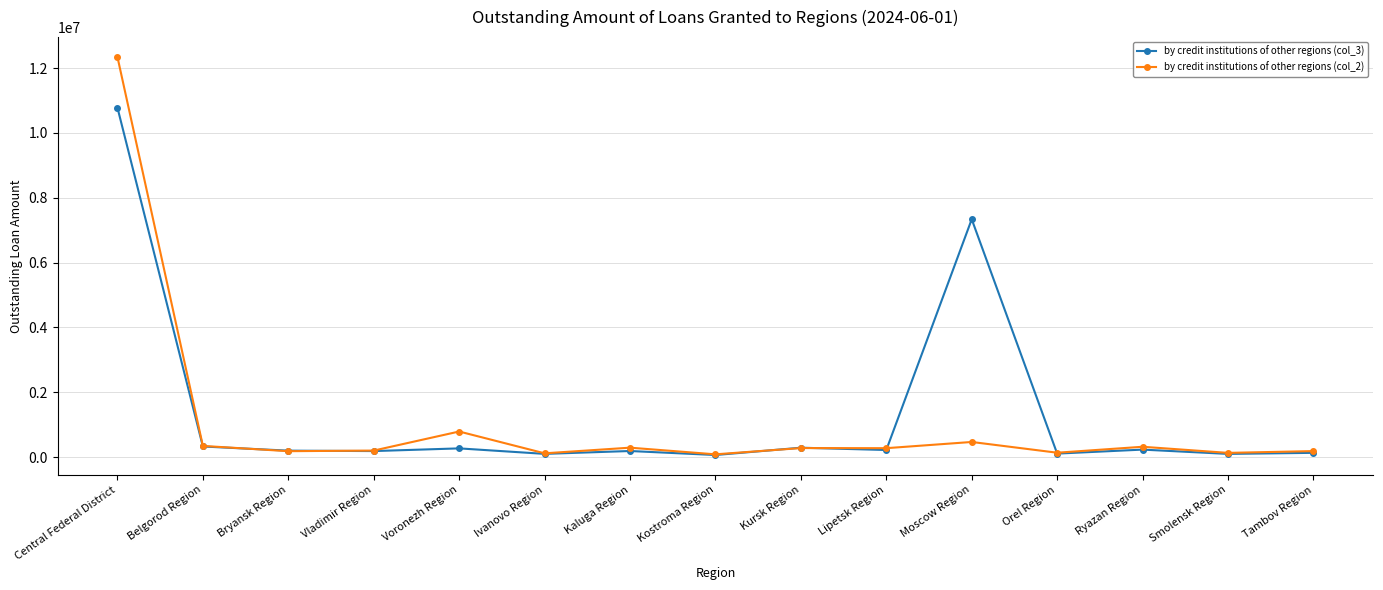

Which series has the widest spread of values?

by credit institutions of other regions (col_2)